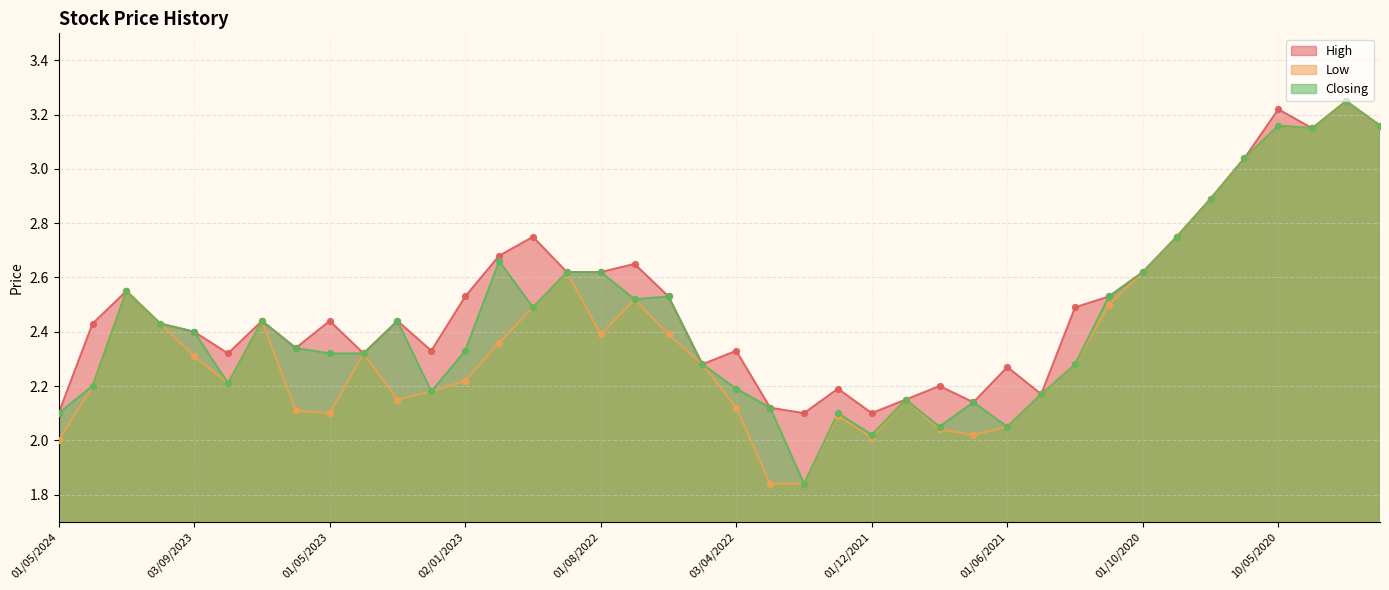

What is the total value across all series at 01/08/2023?

6.7